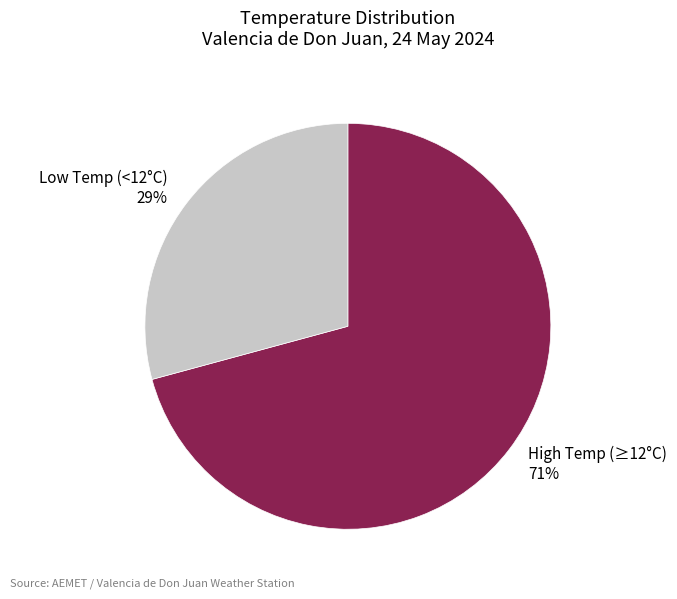

What percentage is the Low Temp (<12°C) 29% slice, to the nearest percent?

29%